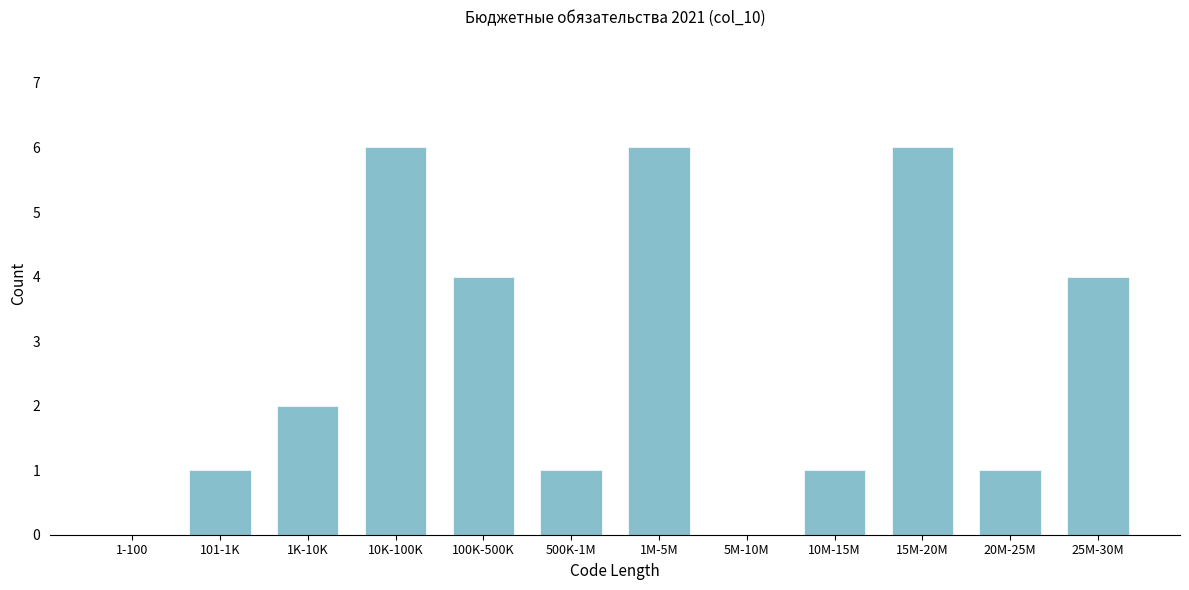

Reading right to left, what are all the values shown in this chart?

25M-30M=4	20M-25M=1	15M-20M=6	10M-15M=1	5M-10M=0	1M-5M=6	500K-1M=1	100K-500K=4	10K-100K=6	1K-10K=2	101-1K=1	1-100=0